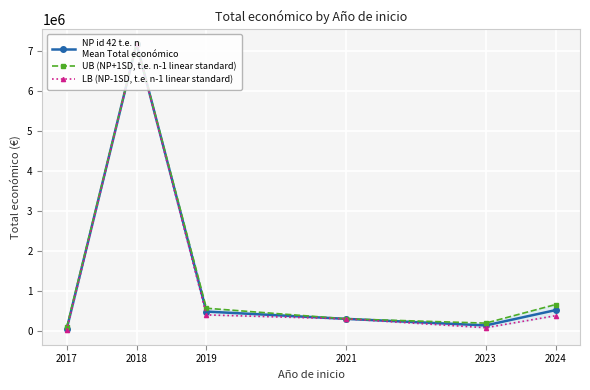

What is the spread (max minus min) of values at 2023?

115052.3